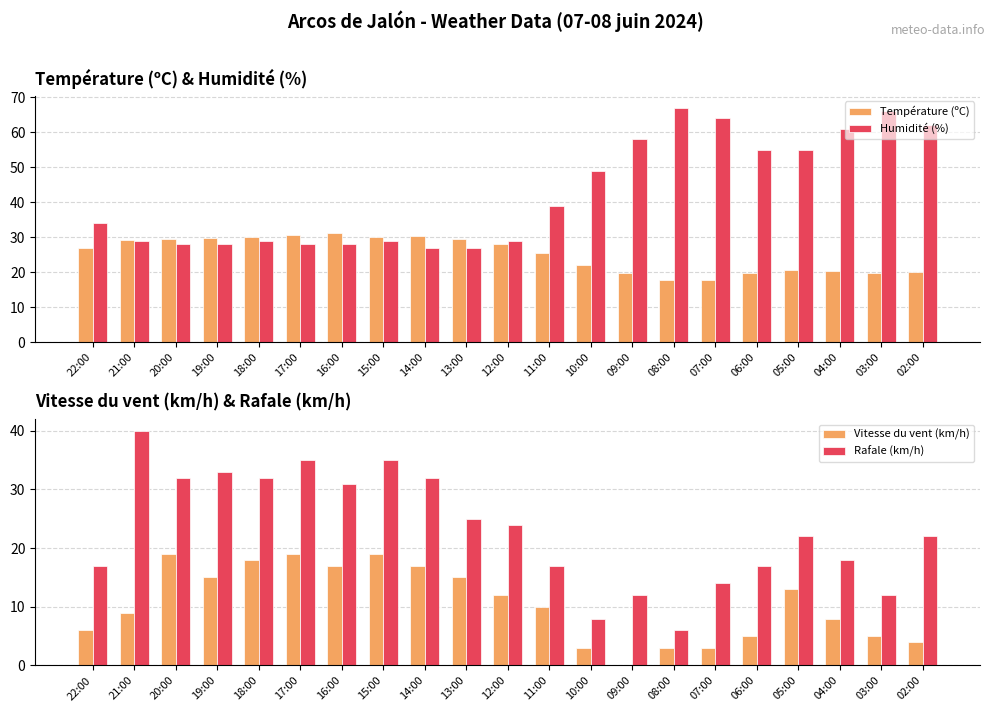

What is the difference between the highest and lowest values at 18:00?

14.0